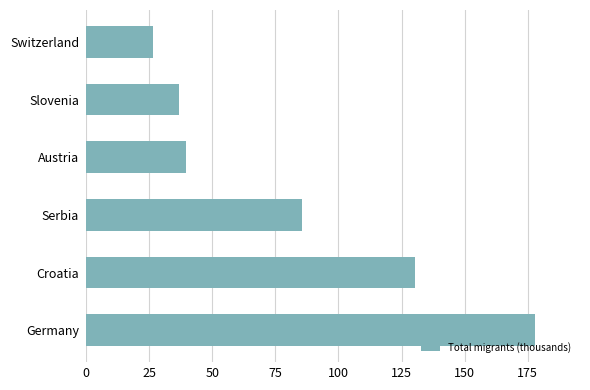

Reading bottom to top, transcribe all the data shown in this chart.

177.9	130.4	85.5	39.8	36.7	26.7